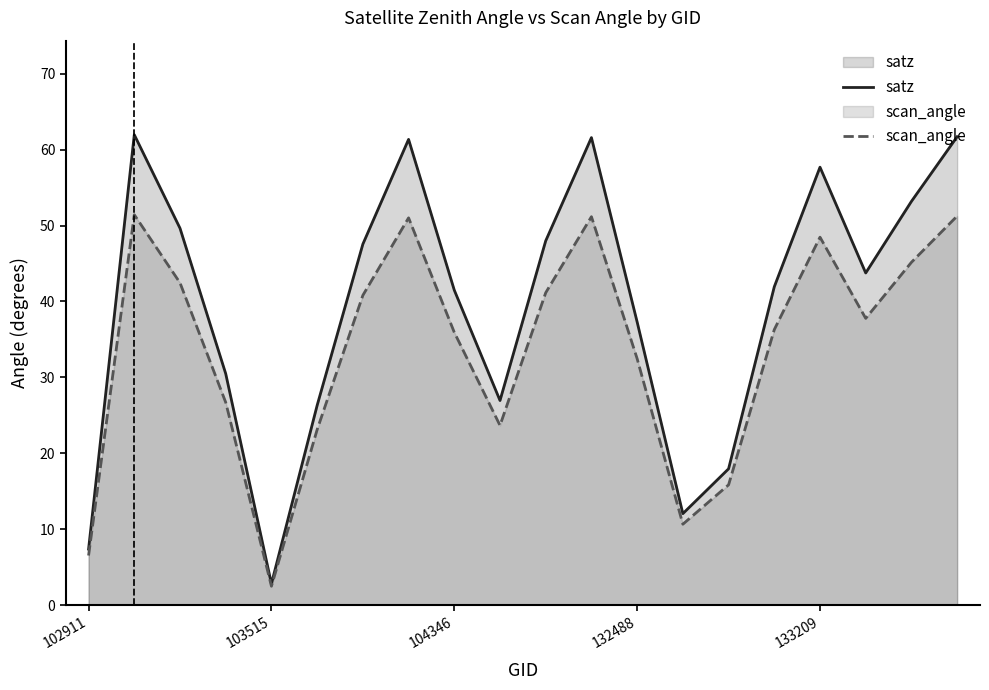

What are all the series names shown in the legend?

satz, scan_angle